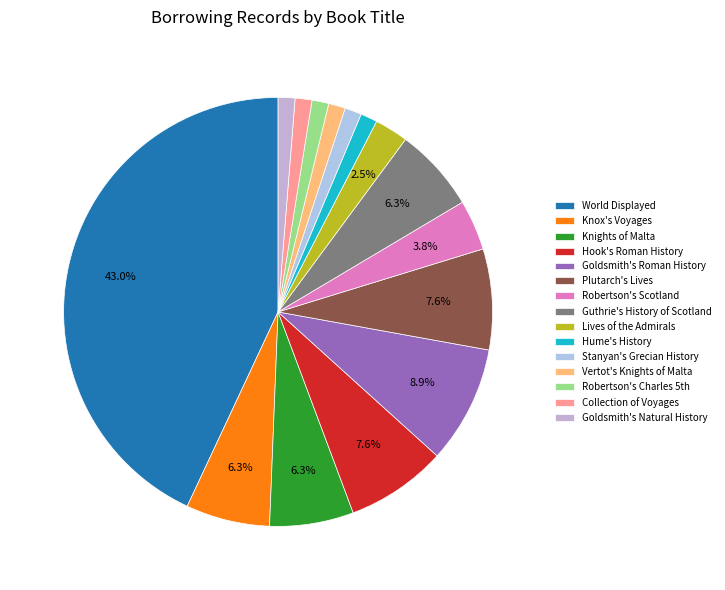

Is the sum of Robertson's Scotland and Guthrie's History of Scotland greater than half?

No